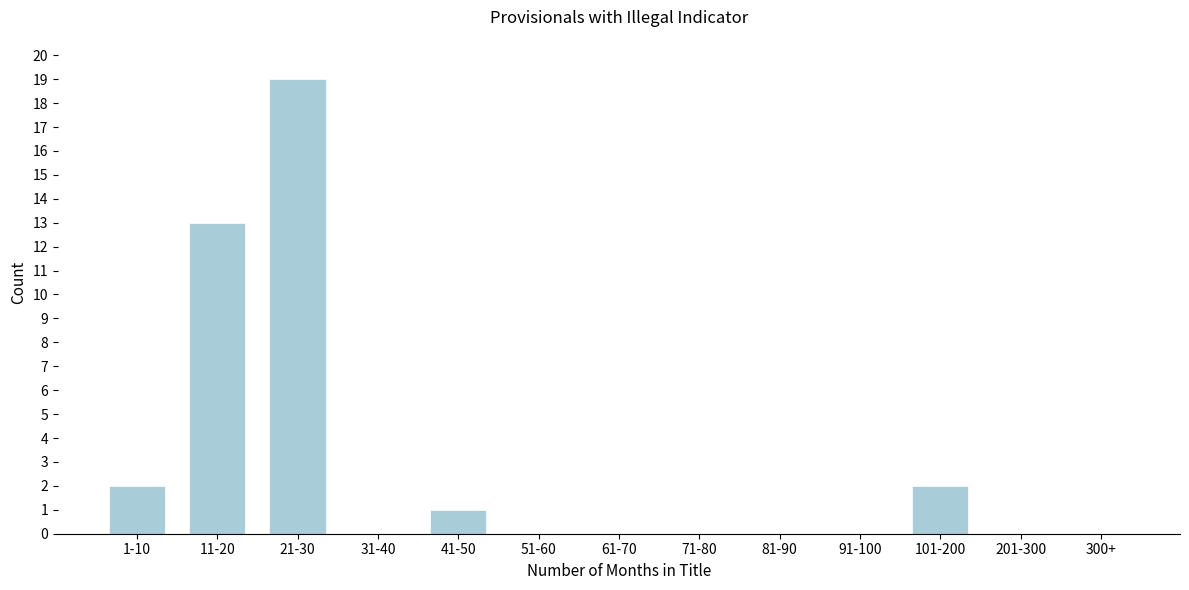

Reading left to right, what are all the values shown in this chart?

1-10=2	11-20=13	21-30=19	31-40=0	41-50=1	51-60=0	61-70=0	71-80=0	81-90=0	91-100=0	101-200=2	201-300=0	300+=0